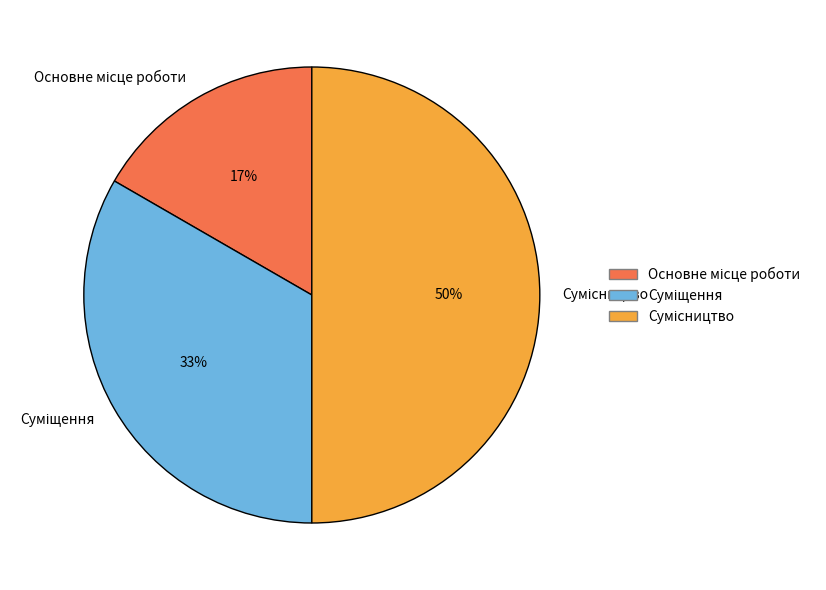

To the nearest percent, what is the difference between the largest and smallest slice percentages?

33%